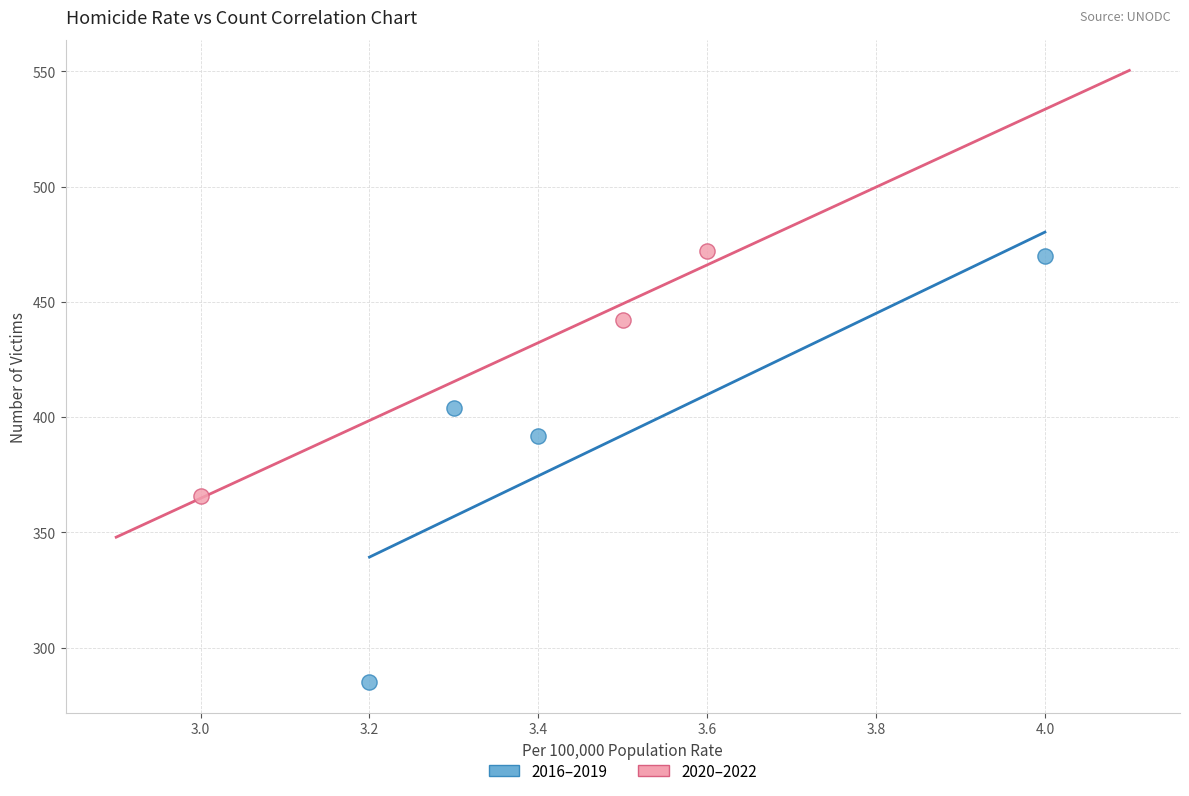

What are all the series names shown in the legend?

2016–2019, 2020–2022